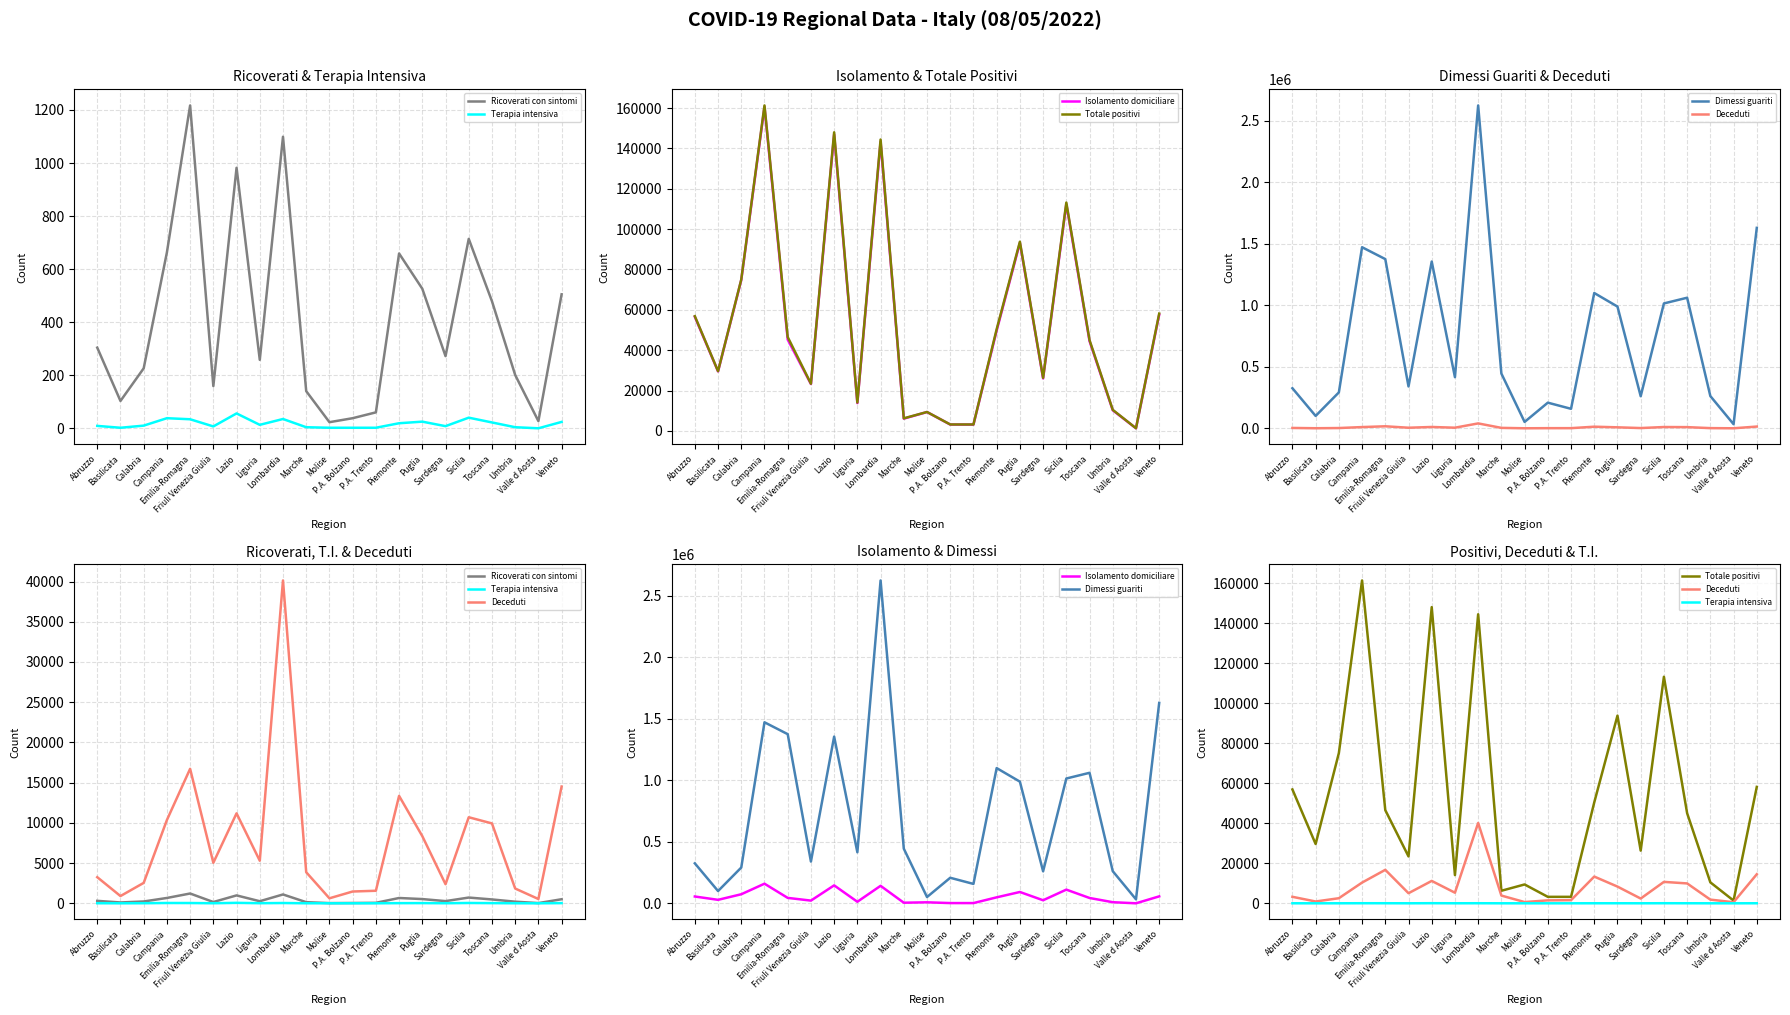

True or false: Totale positivi and Terapia intensiva cross at least once.

False